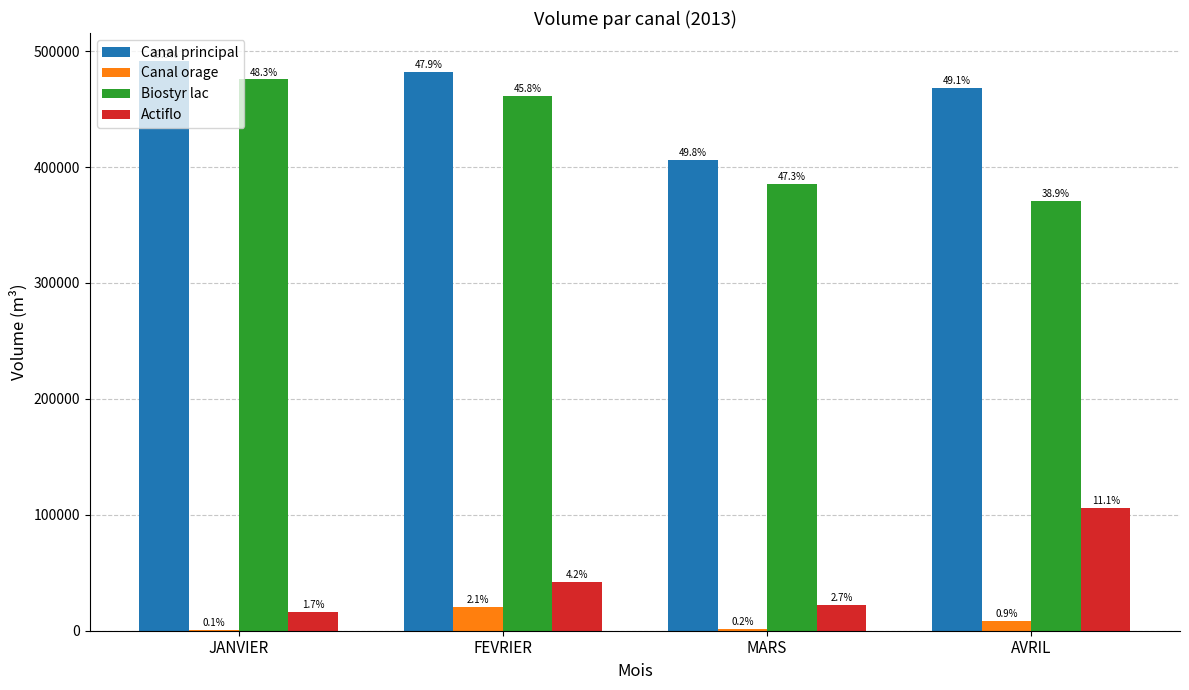

Is the value of Actiflo at JANVIER greater than the value of Canal principal at MARS?

No